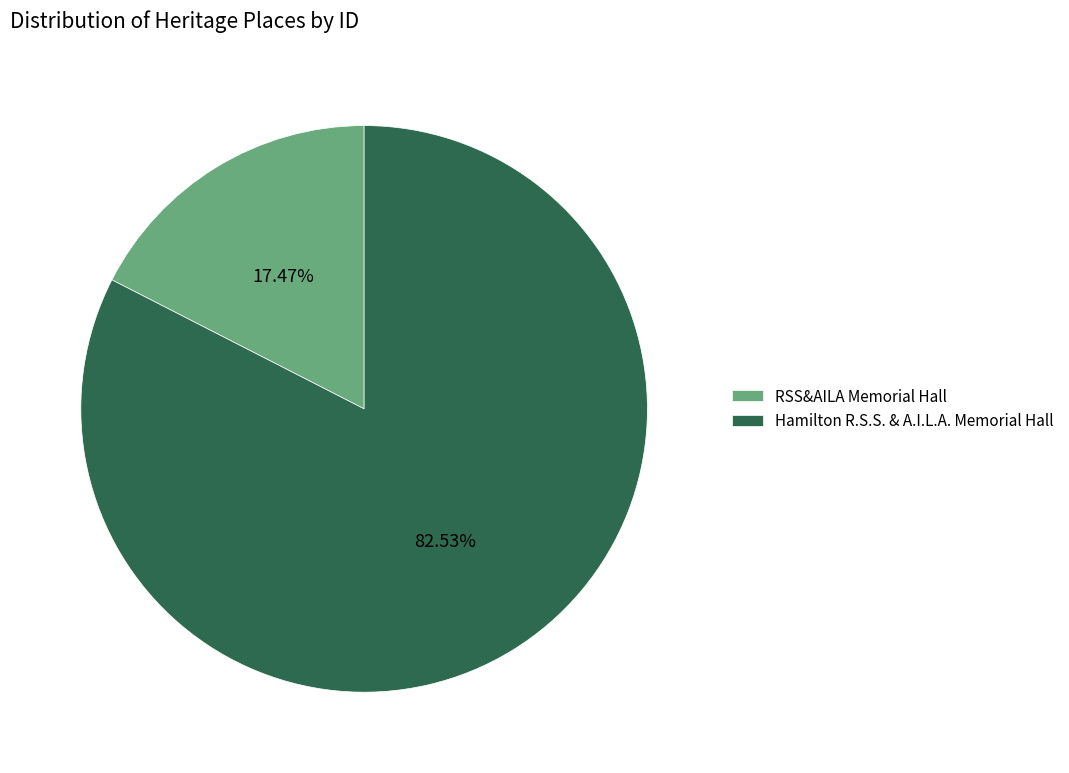

Count the number of slices in the pie.

2